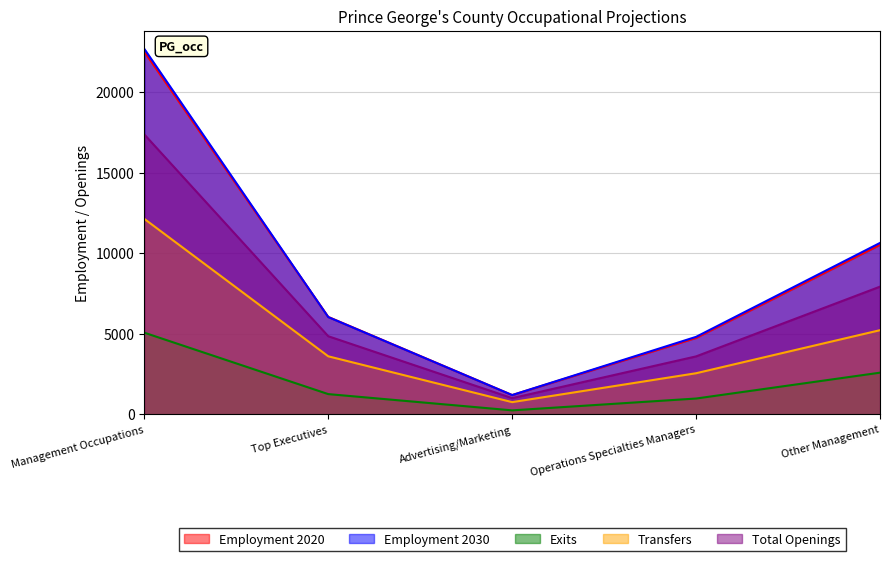

What is the difference between the maximum and minimum values in the Total Openings series?

16378